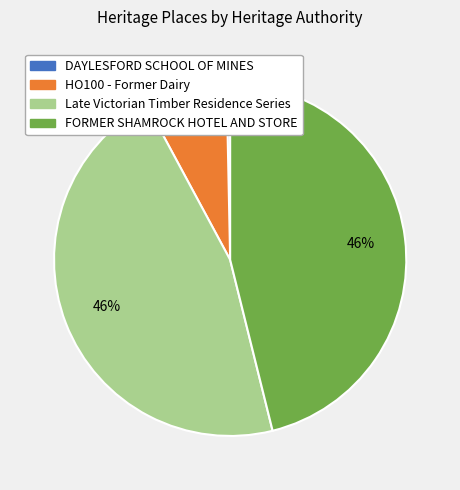

Combined, do DAYLESFORD SCHOOL OF MINES and FORMER SHAMROCK HOTEL AND STORE account for over 50%?

No